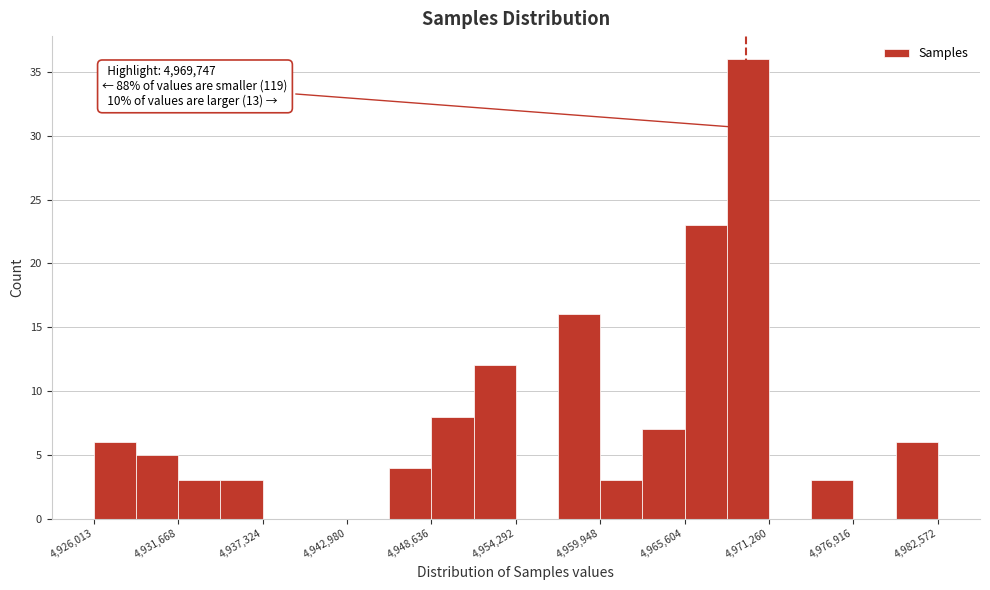

Read against the x-axis, roughly where is the centre of the tallest bar?

4970000